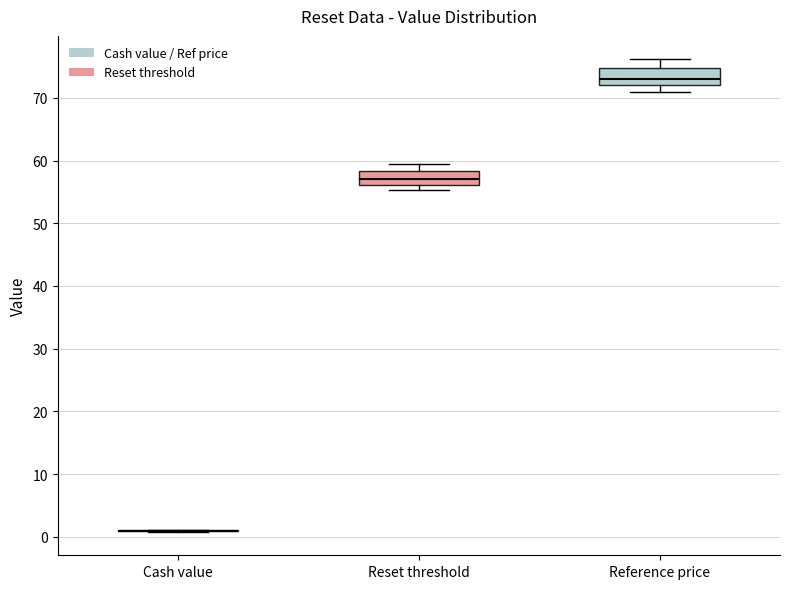

Reading left to right, read every box against the y-axis: the position of its median line, the range the box covers, and the ends of its whiskers. The values are not printed on the chart, so give them approximately, as read against the axis.

Cash value: box collapsed to a line at 1, whiskers 1 to 1
Reset threshold: median 57, box 56 to 58, whiskers 55 to 59
Reference price: median 73, box 72 to 75, whiskers 71 to 76